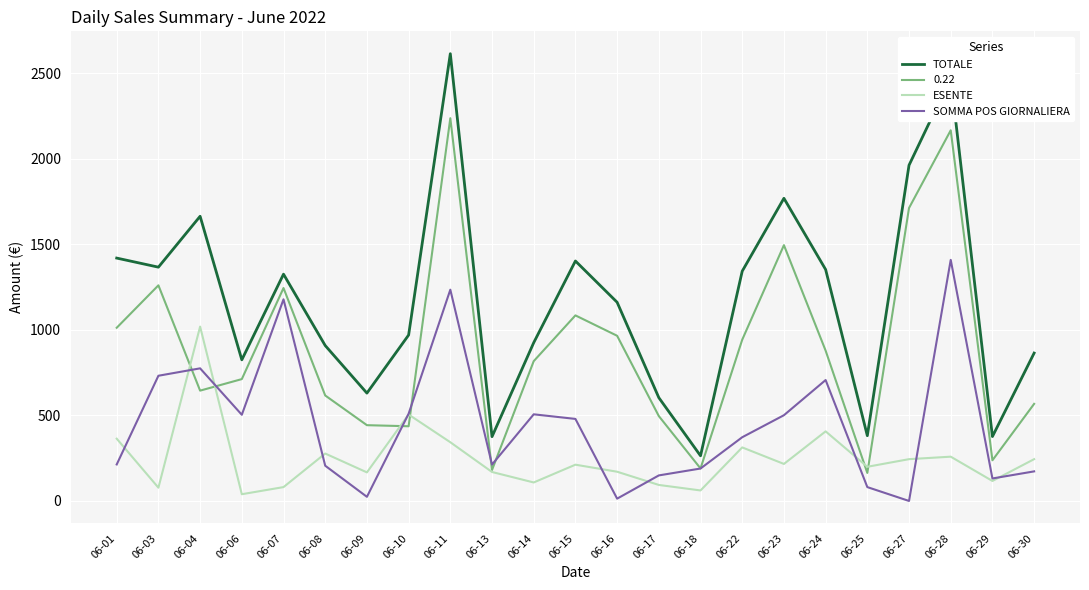

Which series has the largest range (max minus min)?

TOTALE